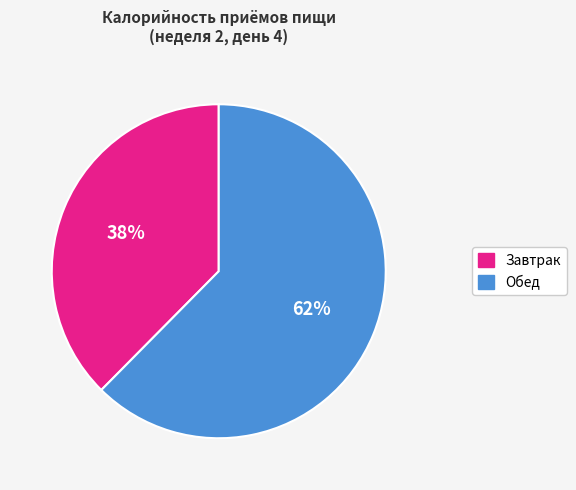

Is the sum of Обед and Завтрак greater than half?

Yes